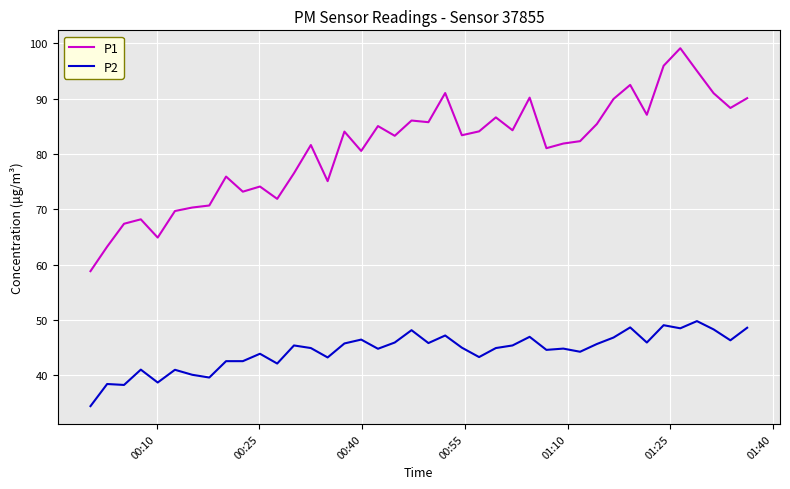

What is the difference between the maximum and minimum values in the P1 series?

40.3